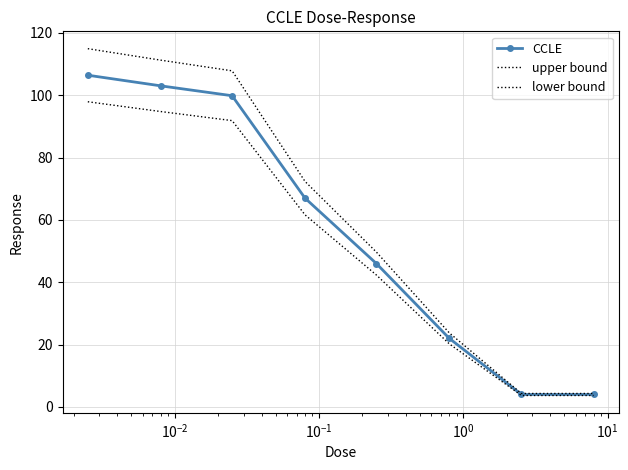

What is the difference between the maximum and second lowest values in the CCLE series?

102.4